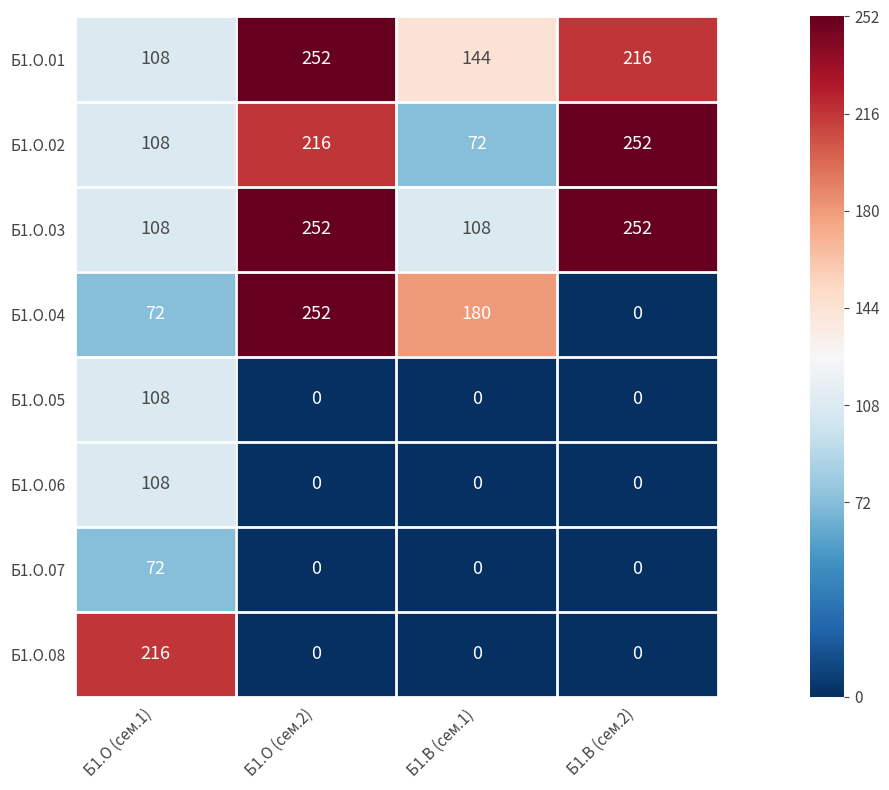

At which label does Б1.О.01 reach its minimum?

Б1.О (сем.1)